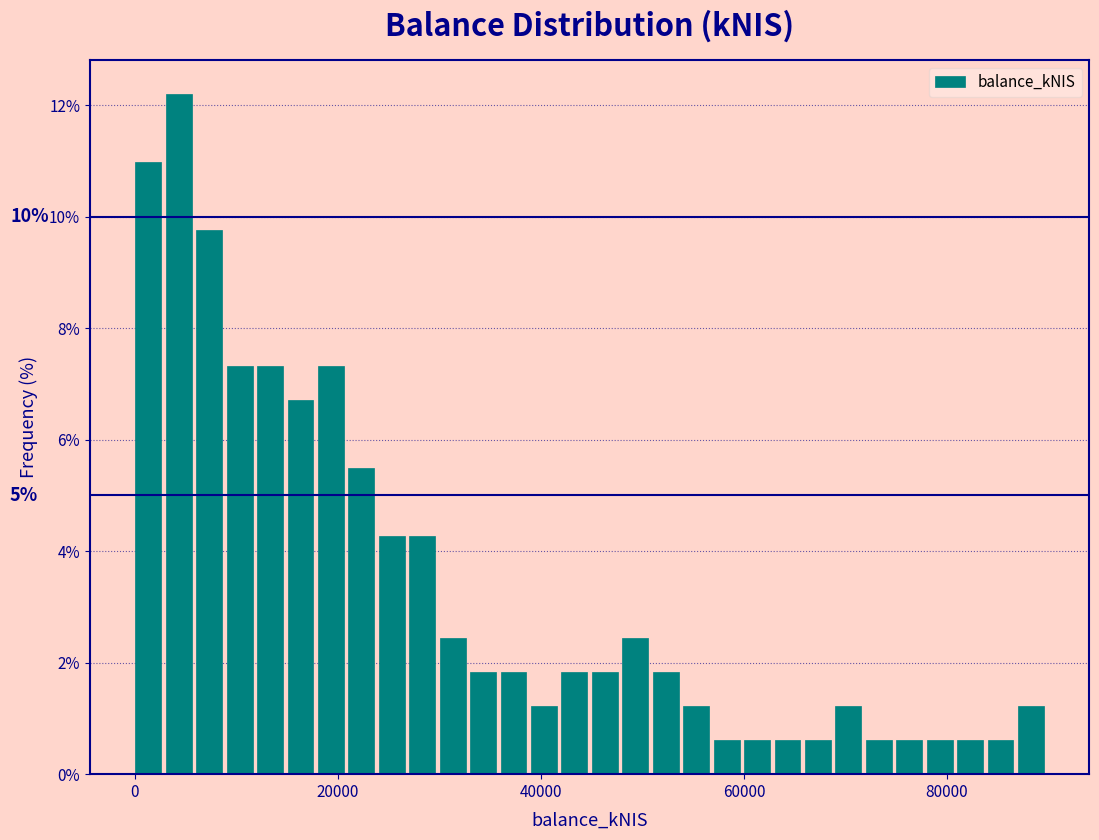

Around what value on the x-axis is the tallest bar? Give the approximate position of its centre, as read against the axis.

4000